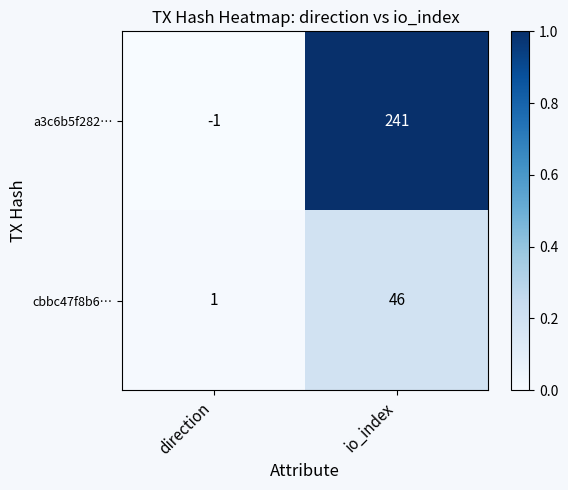

Which series has the largest total across all categories?

a3c6b5f282…